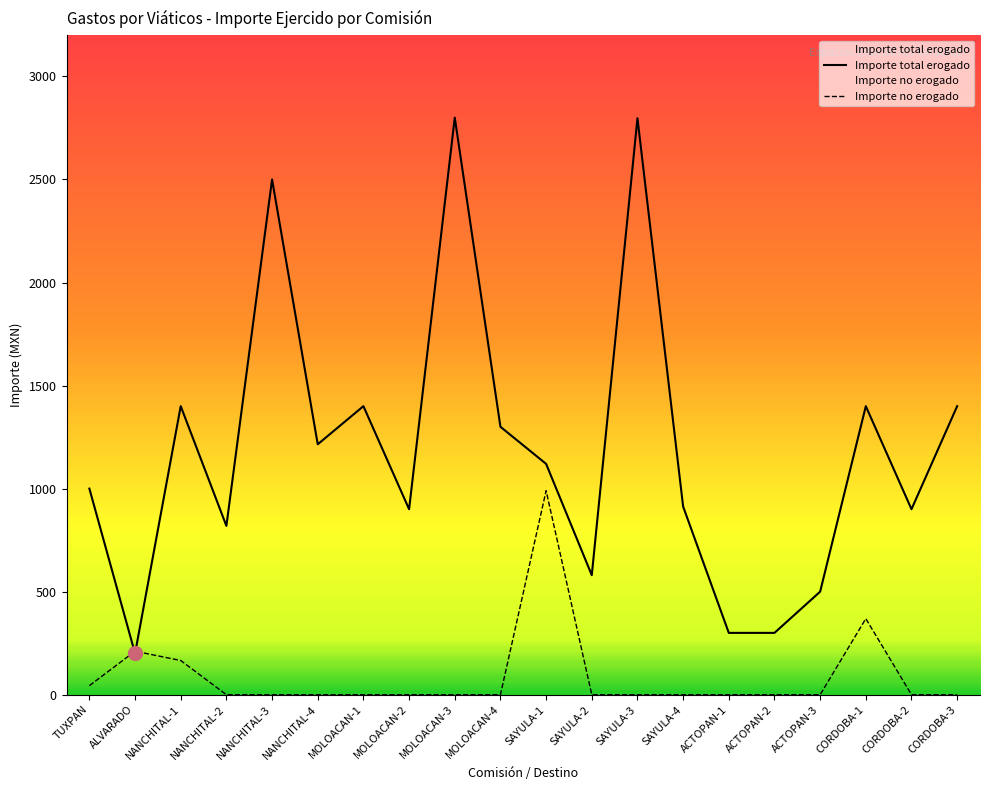

What is the average value of the Importe total erogado series?

1187